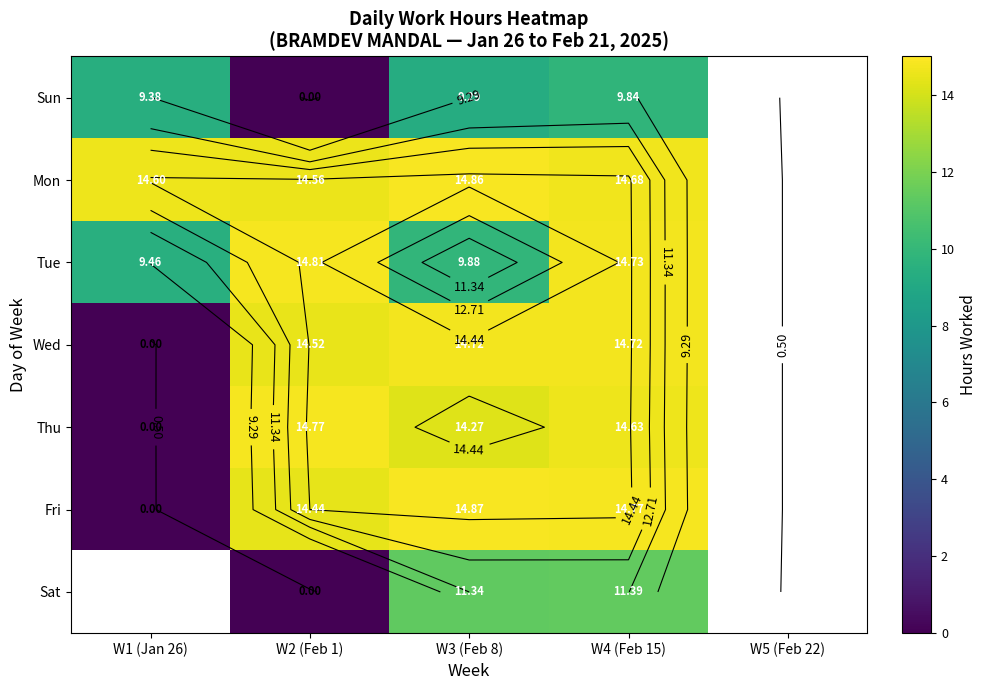

Which series has the largest range (max minus min)?

Fri